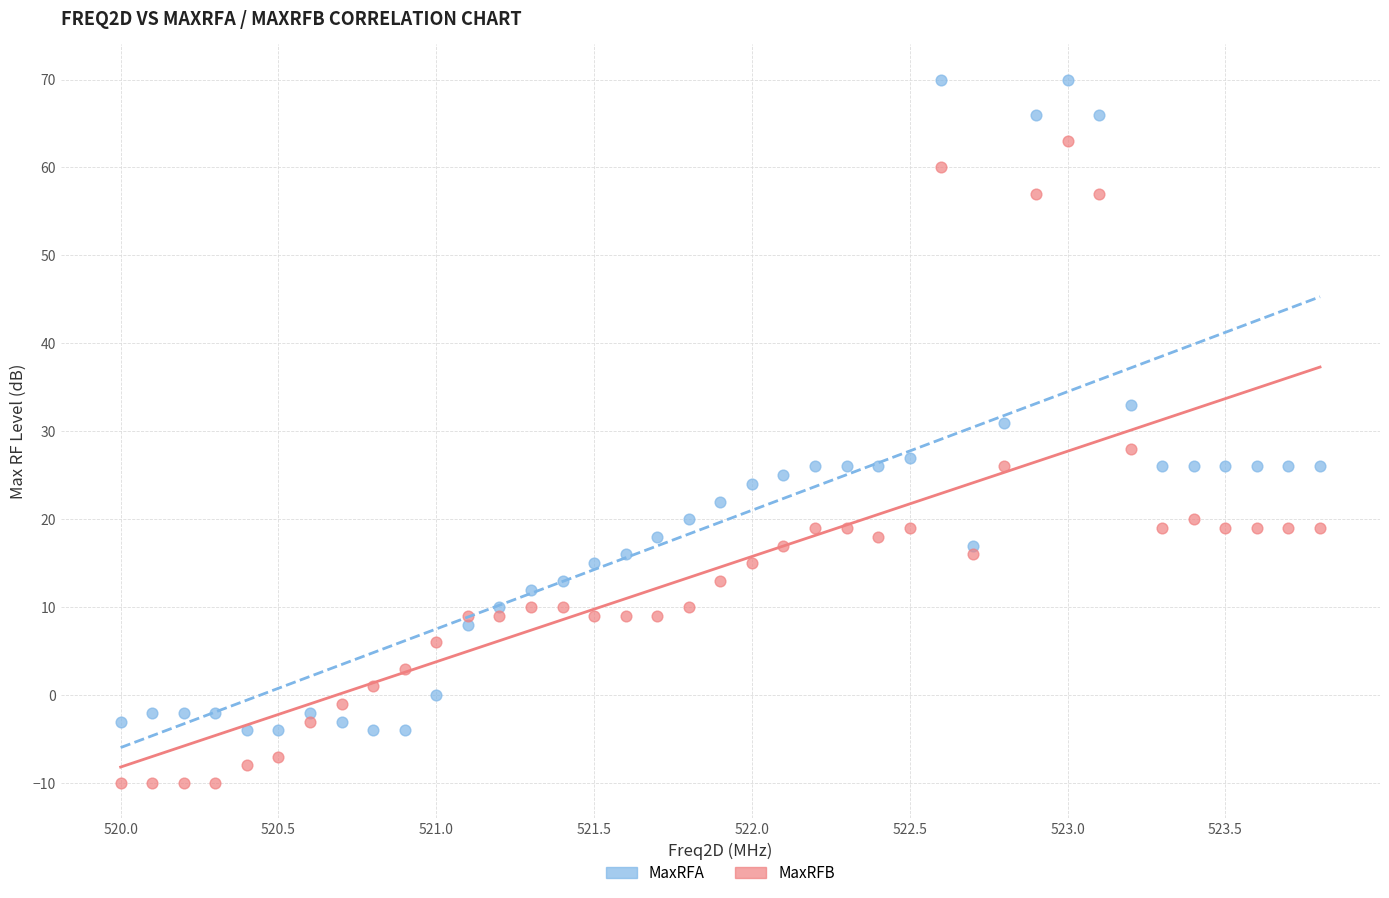

Which series has the widest spread of Y values?

MaxRFA